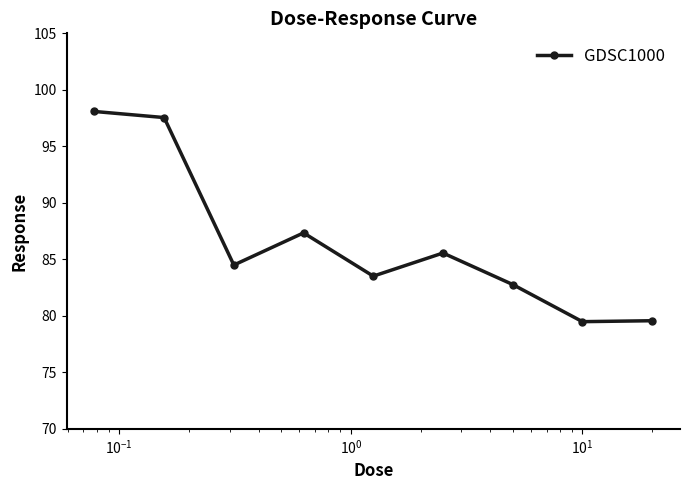

What is the value of the 1st point from the left?

98.1